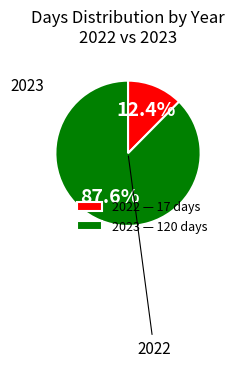

Between 2023 and 2022, which is larger?

2023